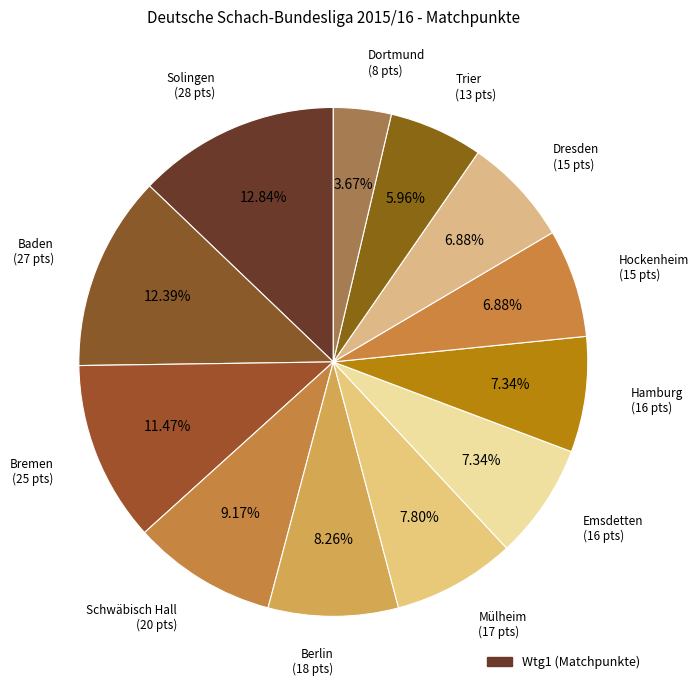

How many slices are in this pie chart?

12